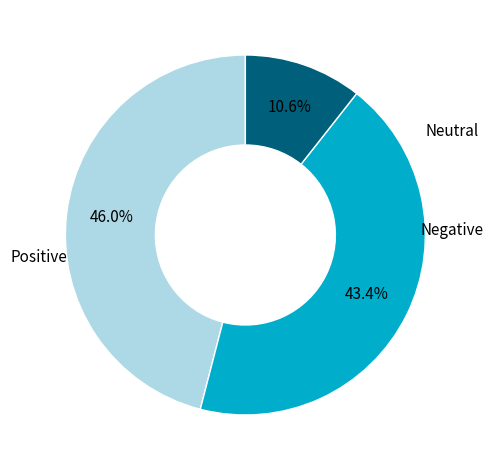

To the nearest percent, what is the average slice percentage?

33%